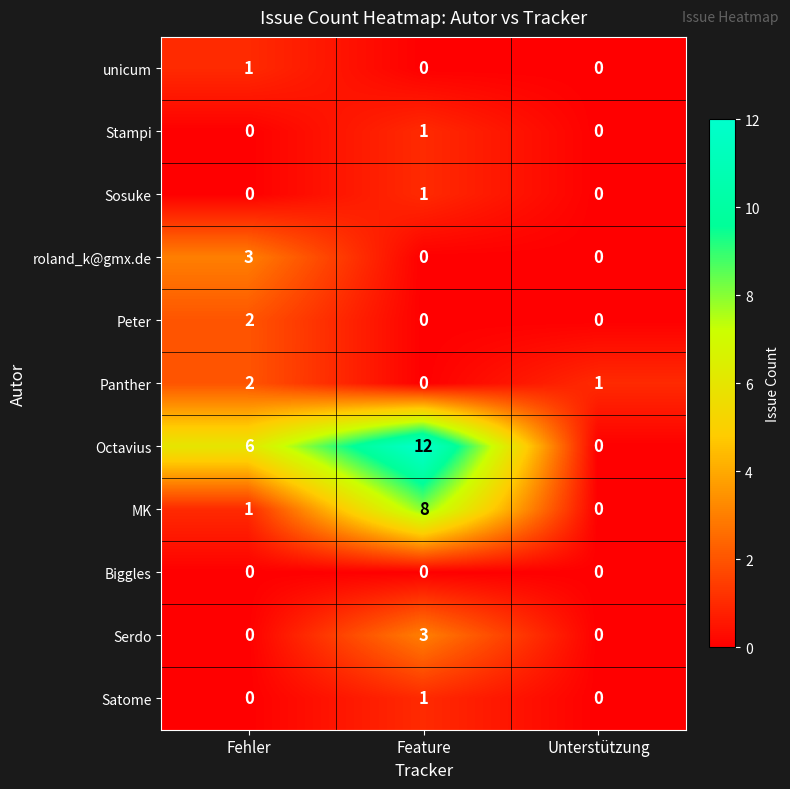

Which label corresponds to the largest value in the chart?

Feature